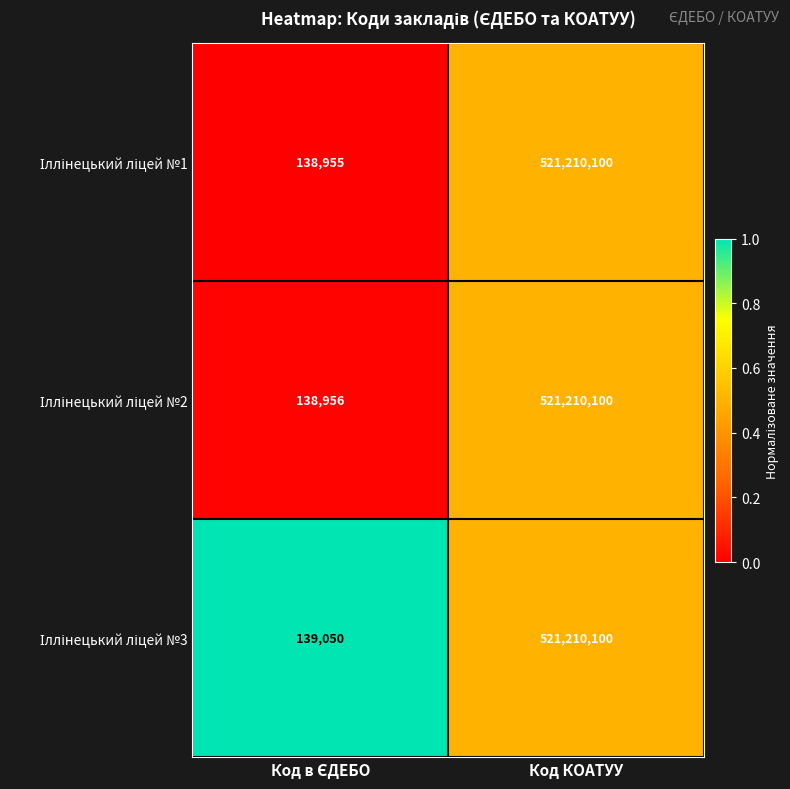

What is the smallest value displayed?

138955